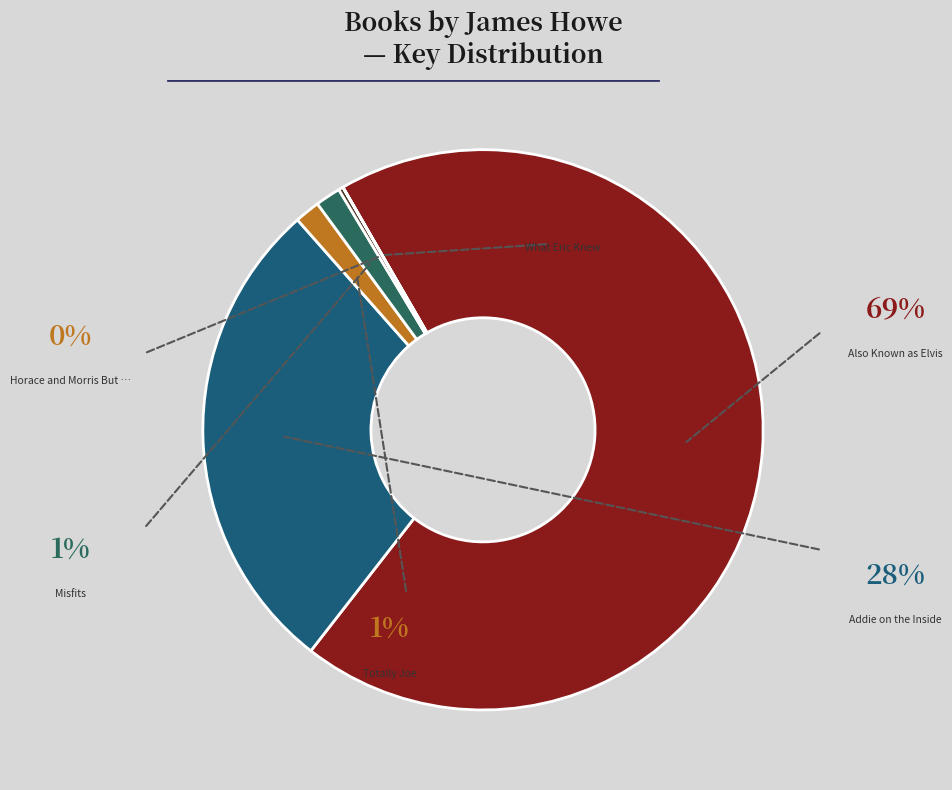

How many segments does this pie chart have?

6